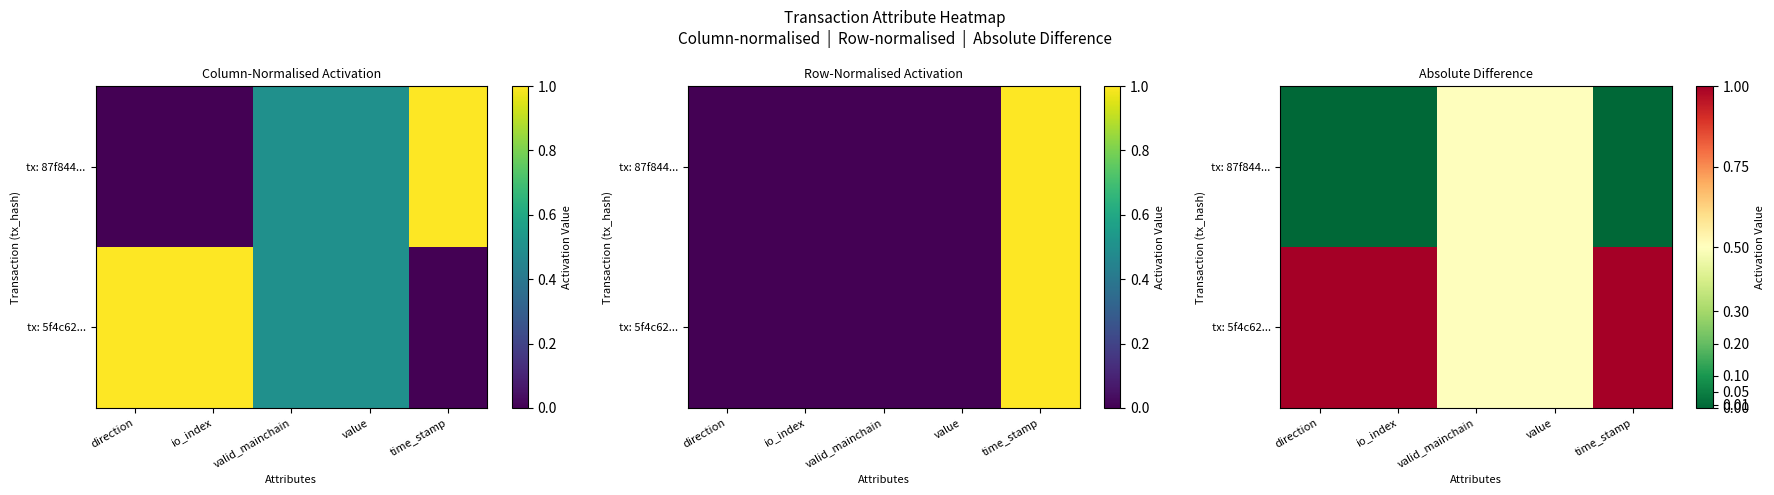

At how many categories does at least one series exceed 0?

5